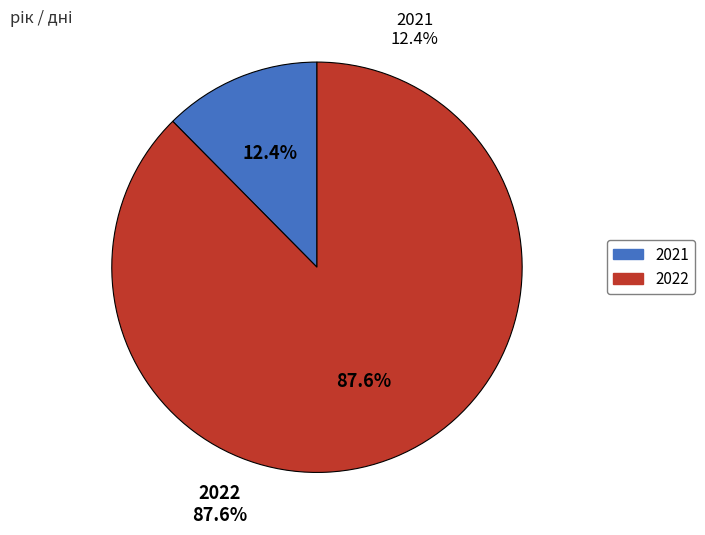

How many slices are in this pie chart?

2